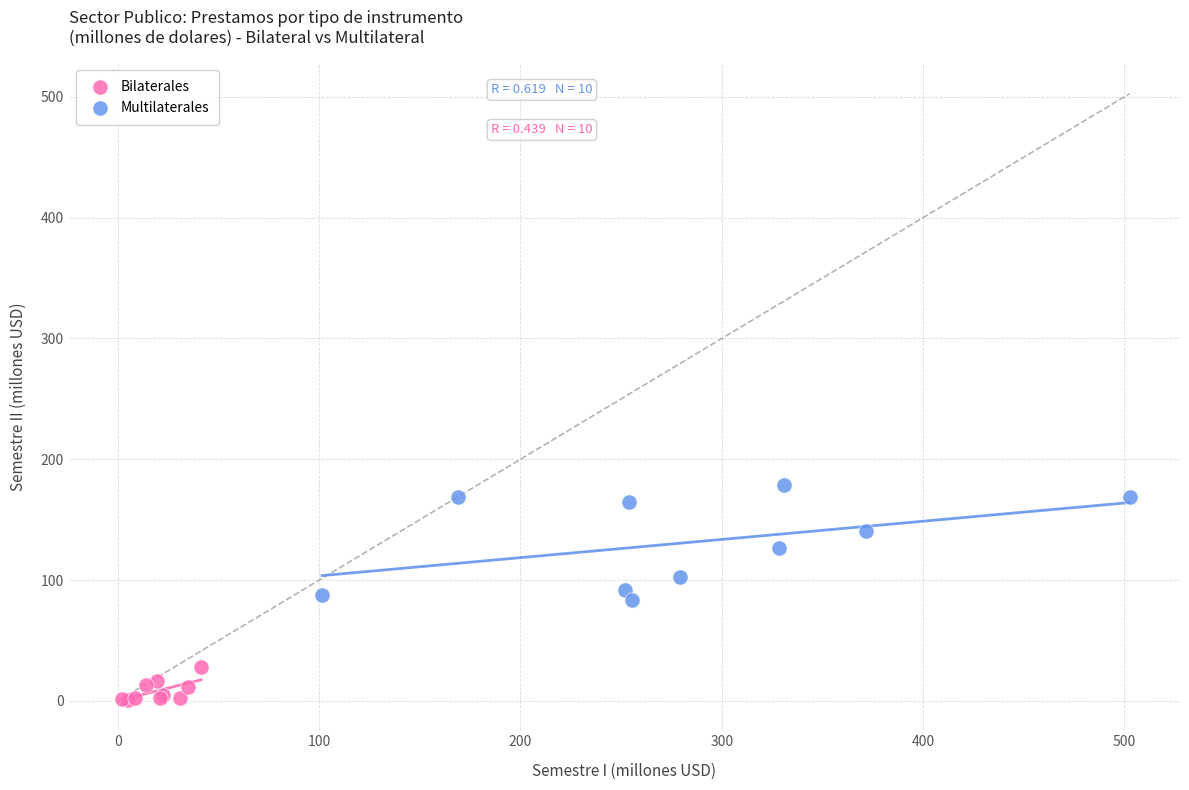

Which series has the largest Y range (max minus min)?

Multilaterales